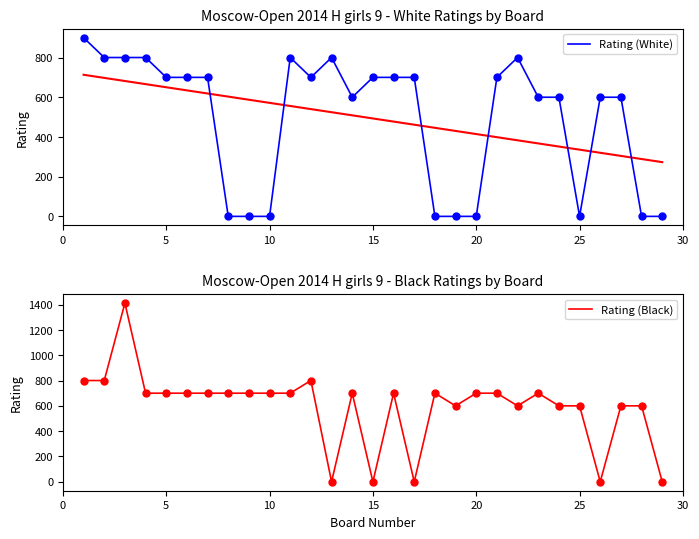

Which series has the largest total across all categories?

Rating (Black)